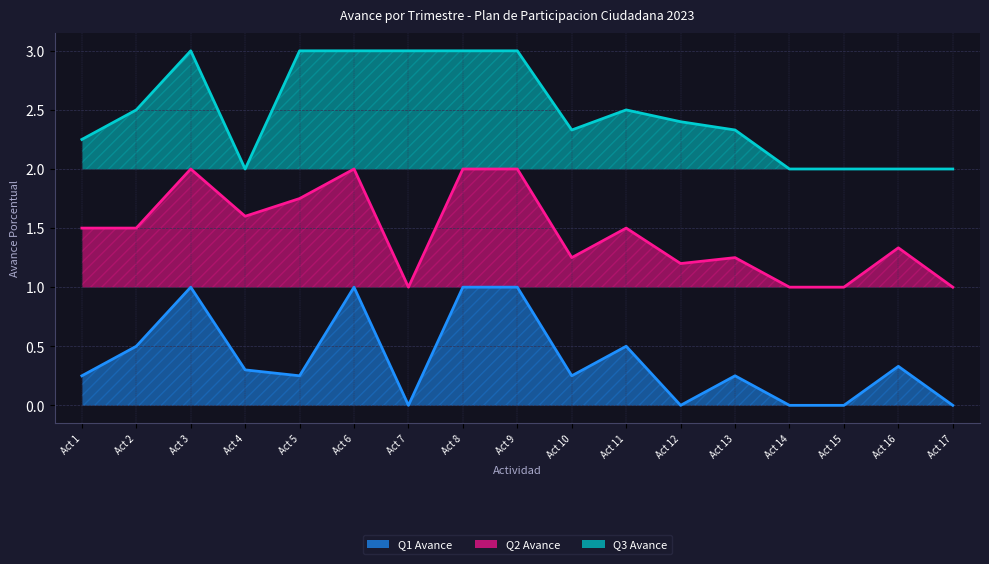

True or false: Q1 Avance and Q3 Avance intersect in this chart.

False